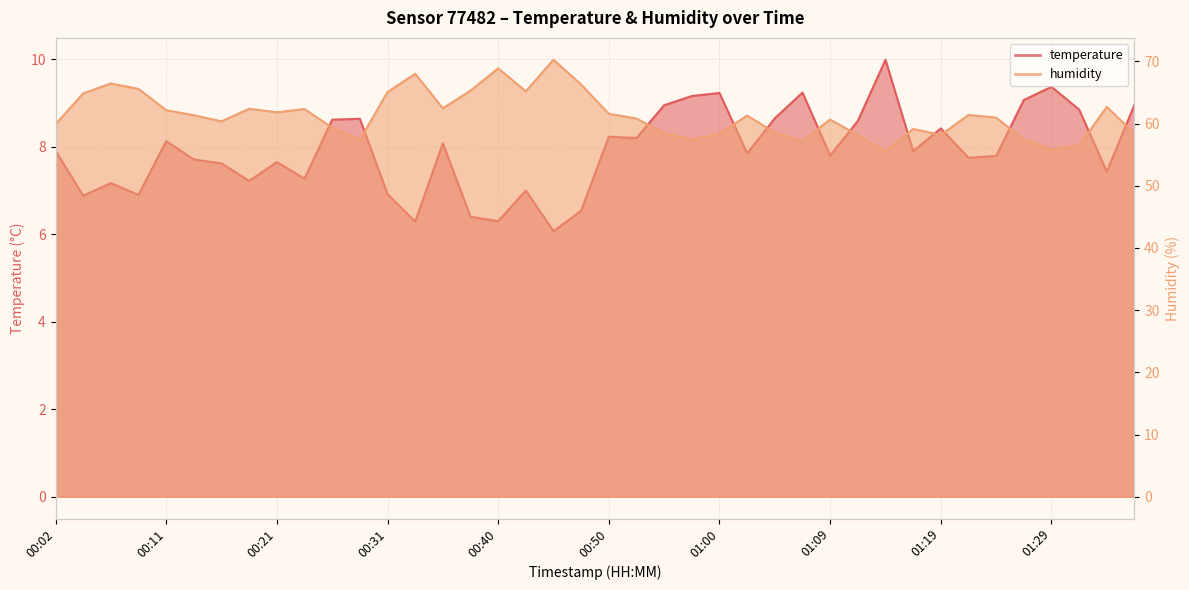

Where is the first local maximum for humidity?

00:06